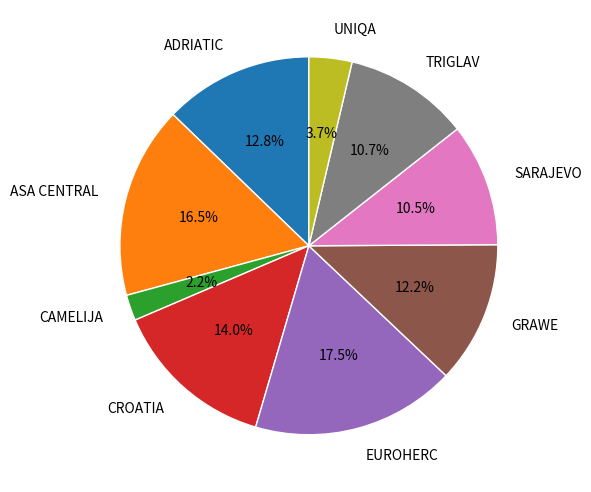

Is the sum of GRAWE and EUROHERC greater than half?

No